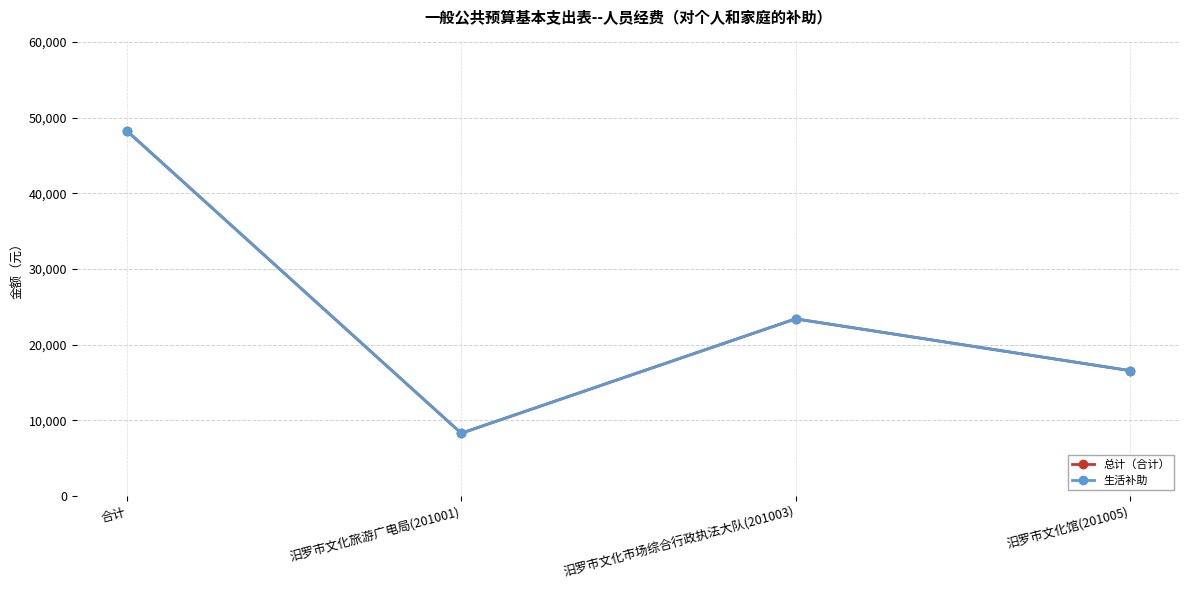

Is this an area chart (filled region under the line)?

No